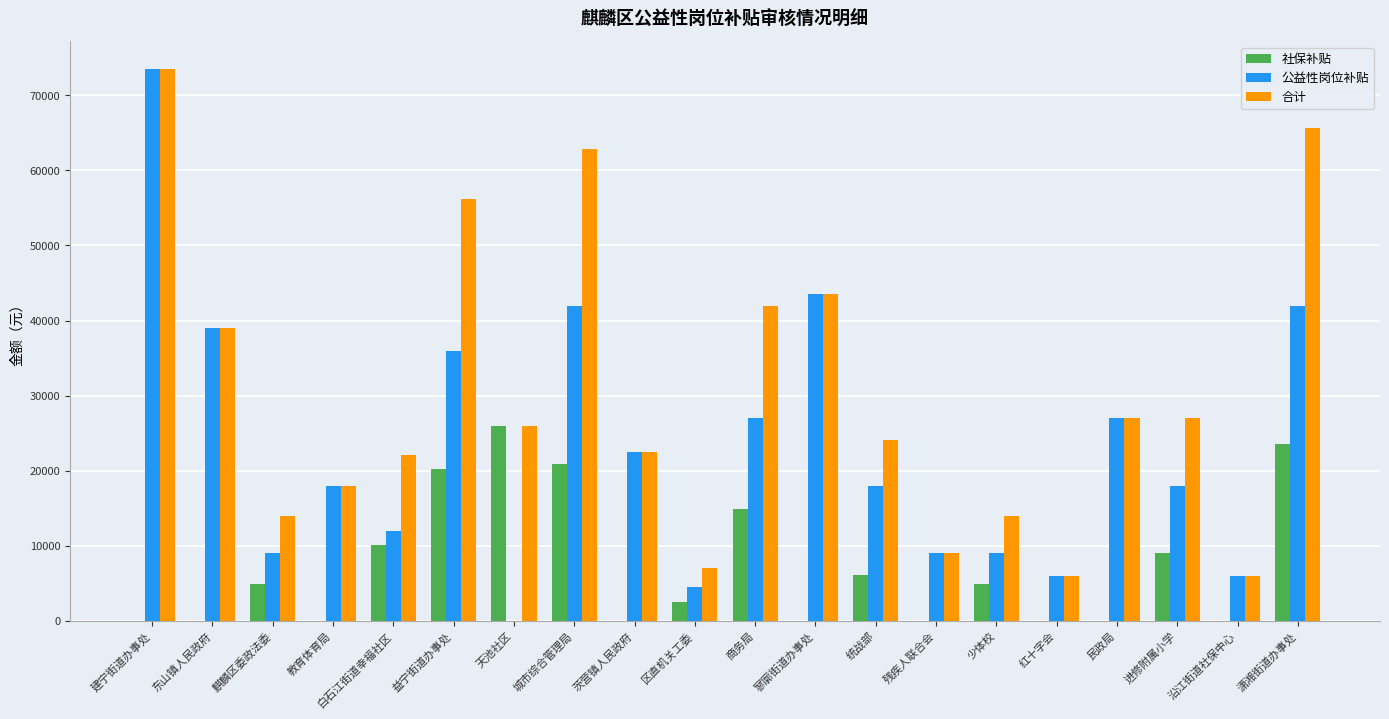

Read the 公益性岗位补贴 value at 统战部.

18000